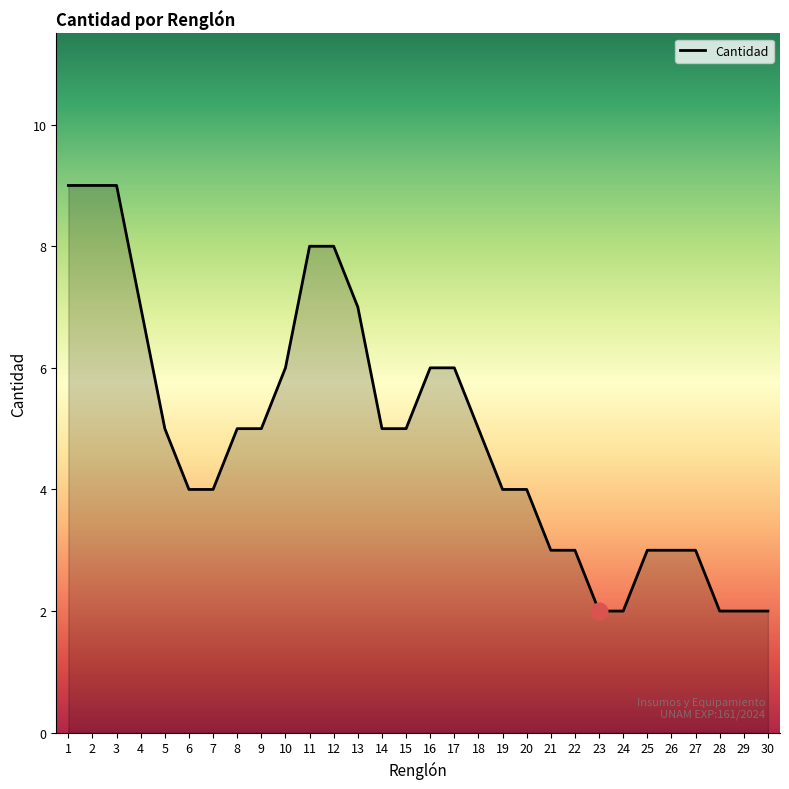

The Cantidad series shows 1 at 18. True or false?

False